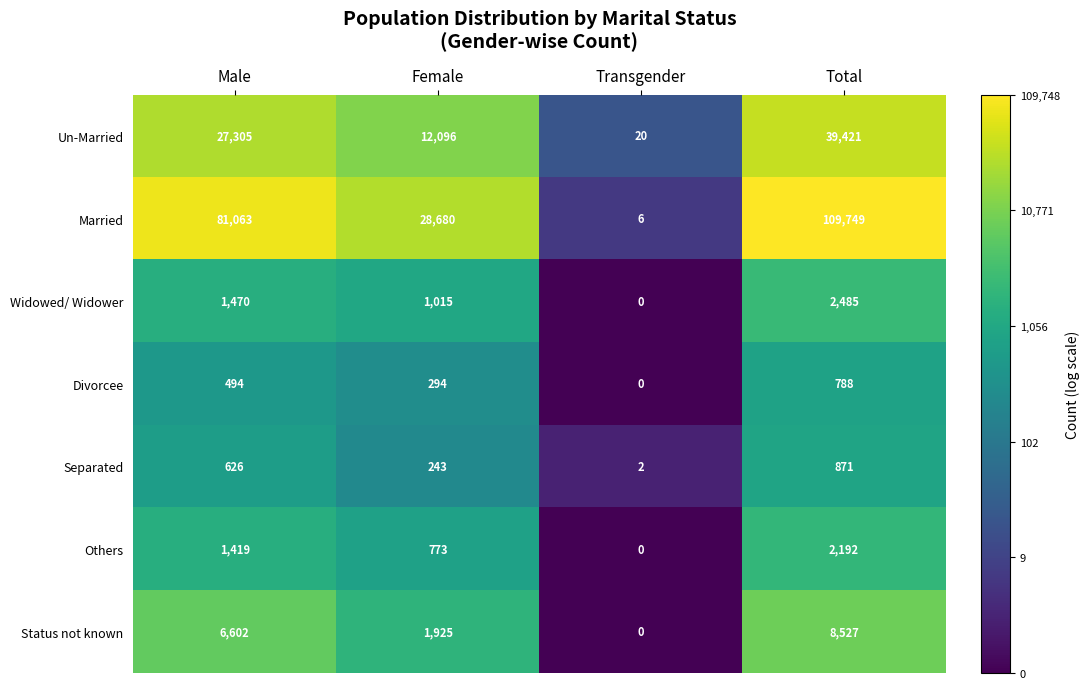

Reading right to left, extract all data points from this chart.

Un-Married: Total=39421	Transgender=20	Female=12096	Male=27305
Married: Total=109749	Transgender=6	Female=28680	Male=81063
Widowed/ Widower: Total=2485	Transgender=0	Female=1015	Male=1470
Divorcee: Total=788	Transgender=0	Female=294	Male=494
Separated: Total=871	Transgender=2	Female=243	Male=626
Others: Total=2192	Transgender=0	Female=773	Male=1419
Status not known: Total=8527	Transgender=0	Female=1925	Male=6602